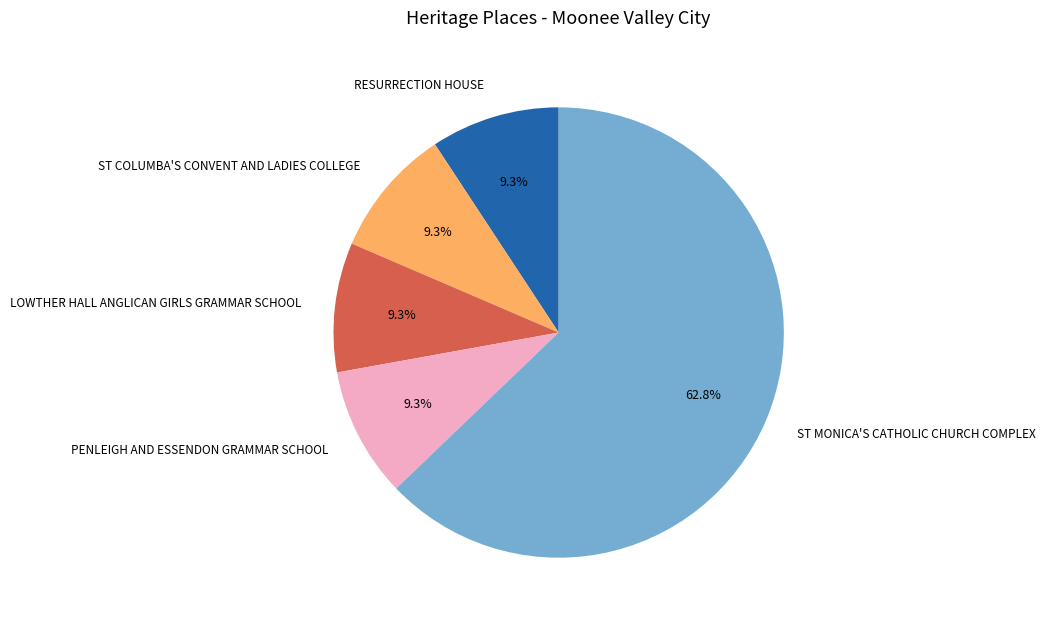

To the nearest percent, what is the difference between the largest and smallest slice percentages?

54%